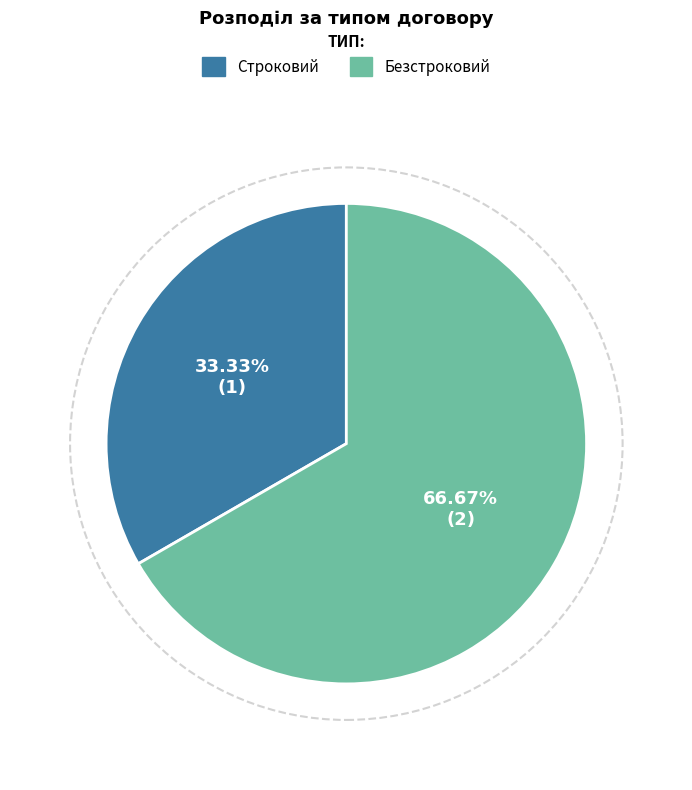

Which has a higher value, Безстроковий or Строковий?

Безстроковий